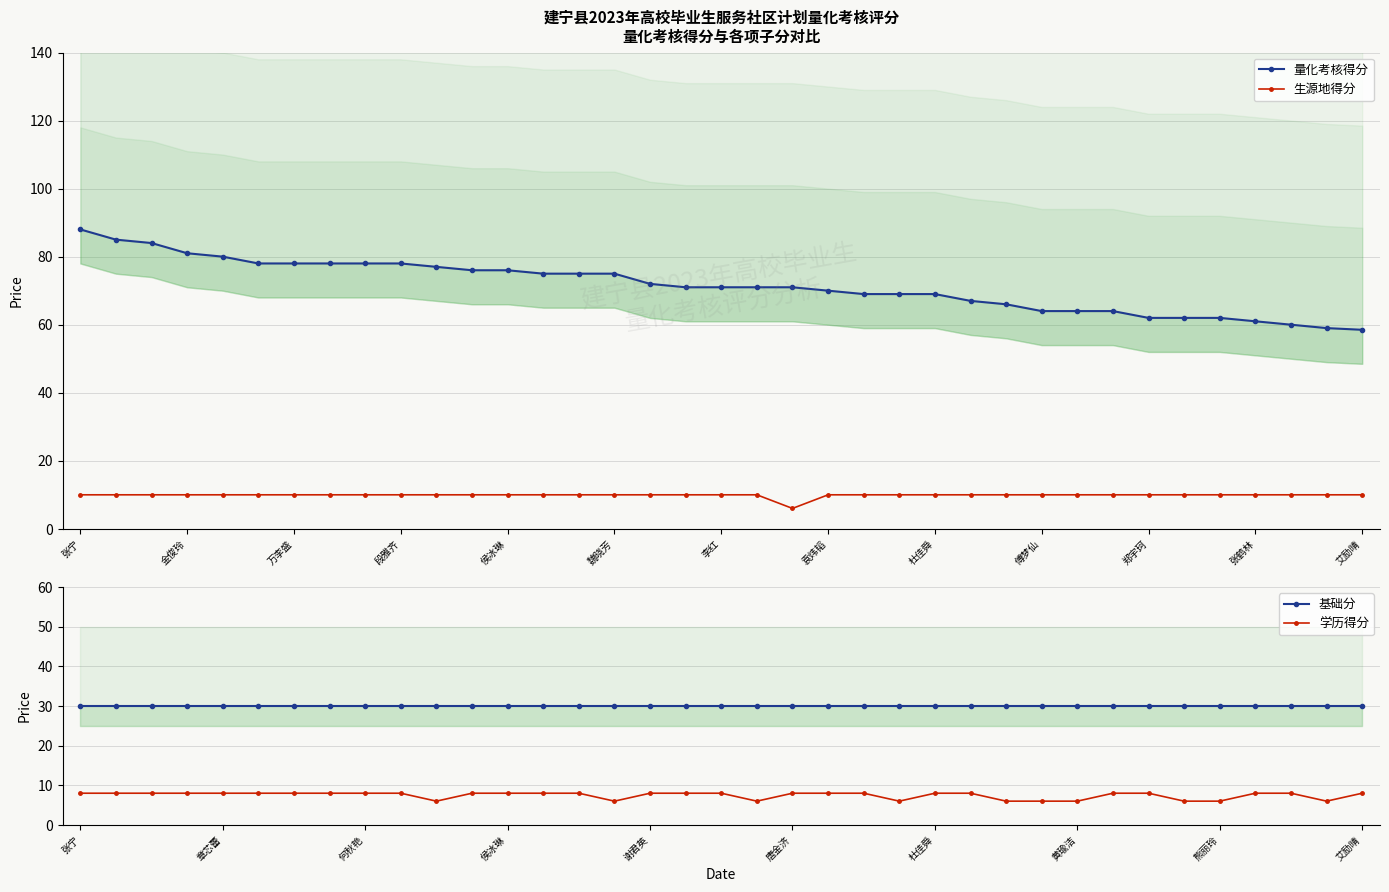

What value does the 生源地得分 series have at 侯冰琳?

10